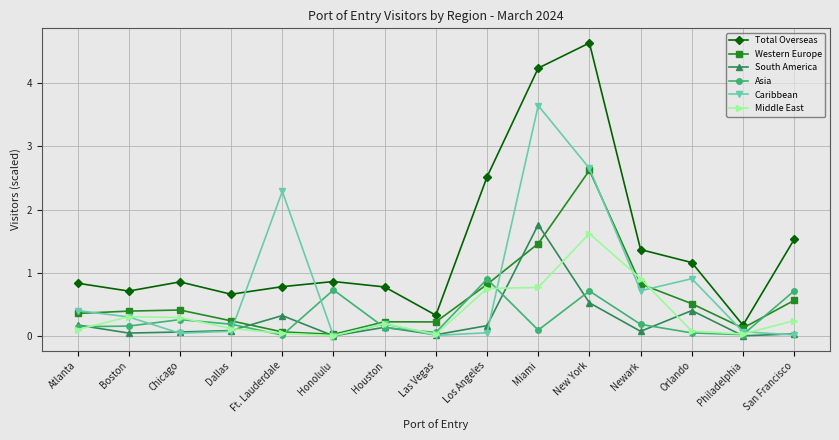

What are all the series names shown in the legend?

Total Overseas, Western Europe, South America, Asia, Caribbean, Middle East